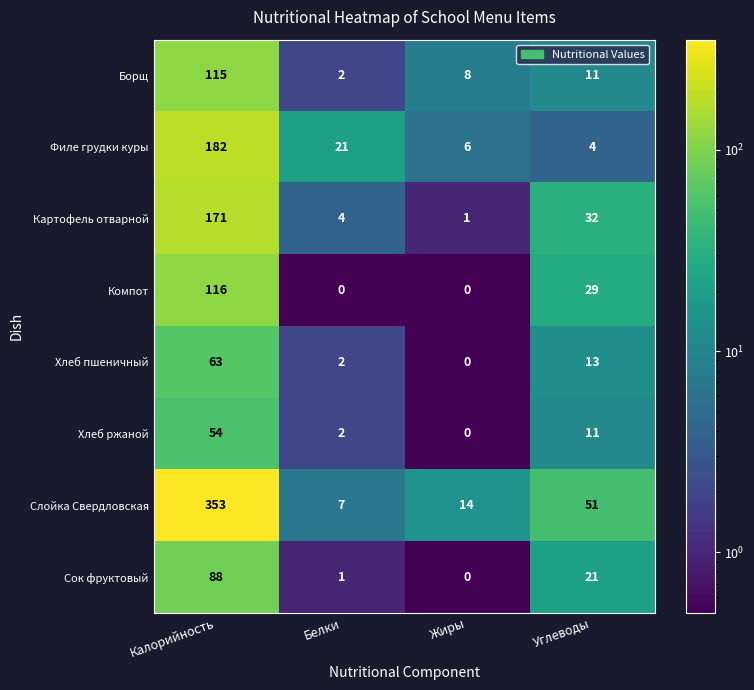

The Хлеб пшеничный series shows 17 at Калорийность. True or false?

False